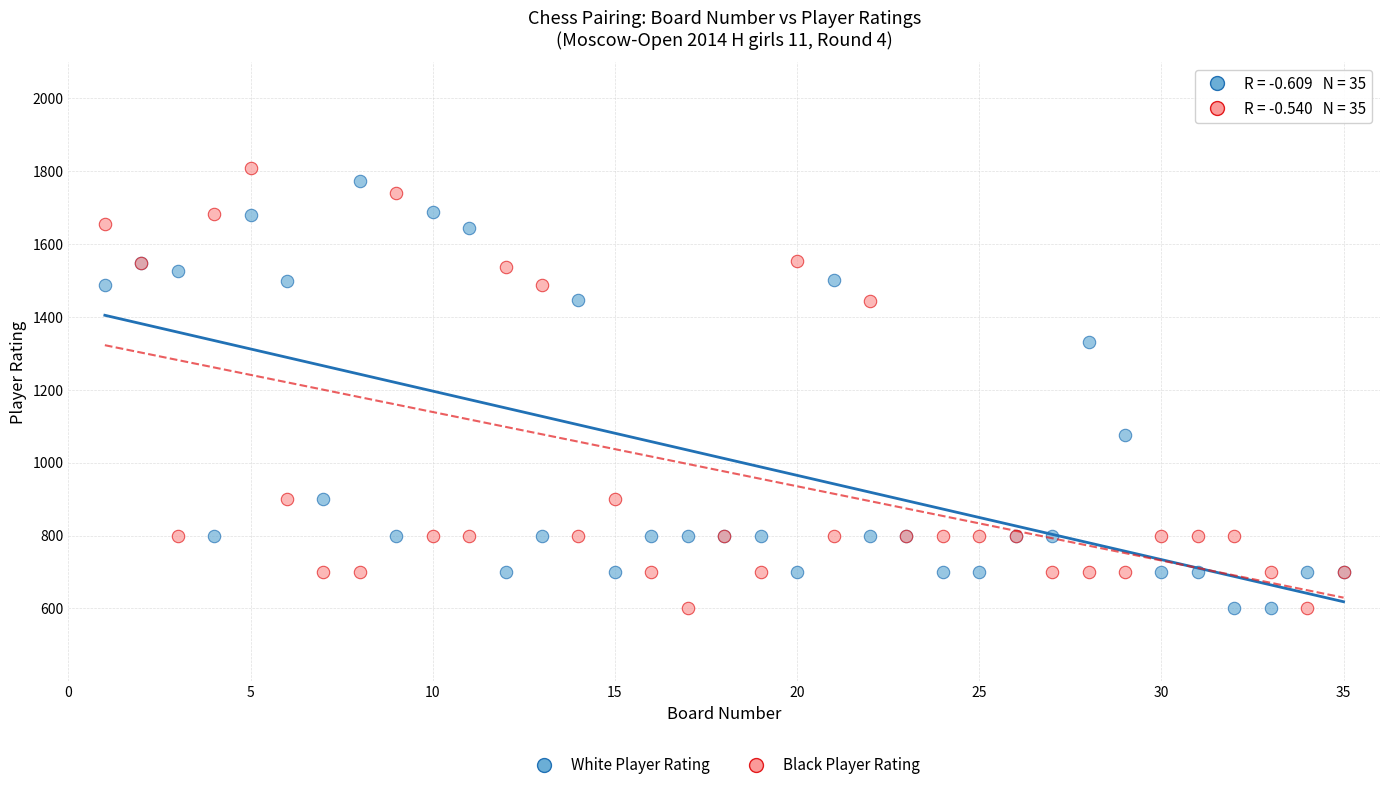

What is the X range (max minus min) for the scatter plot?

34